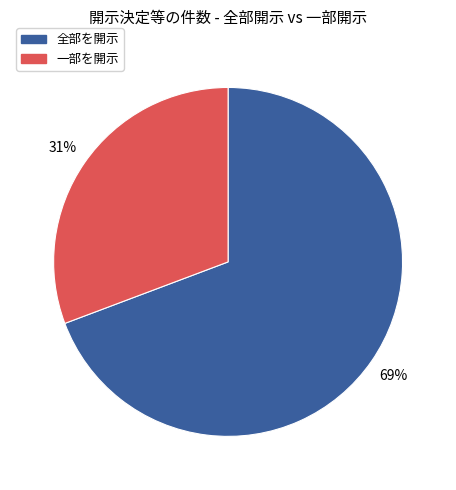

Does any single category account for the majority?

Yes